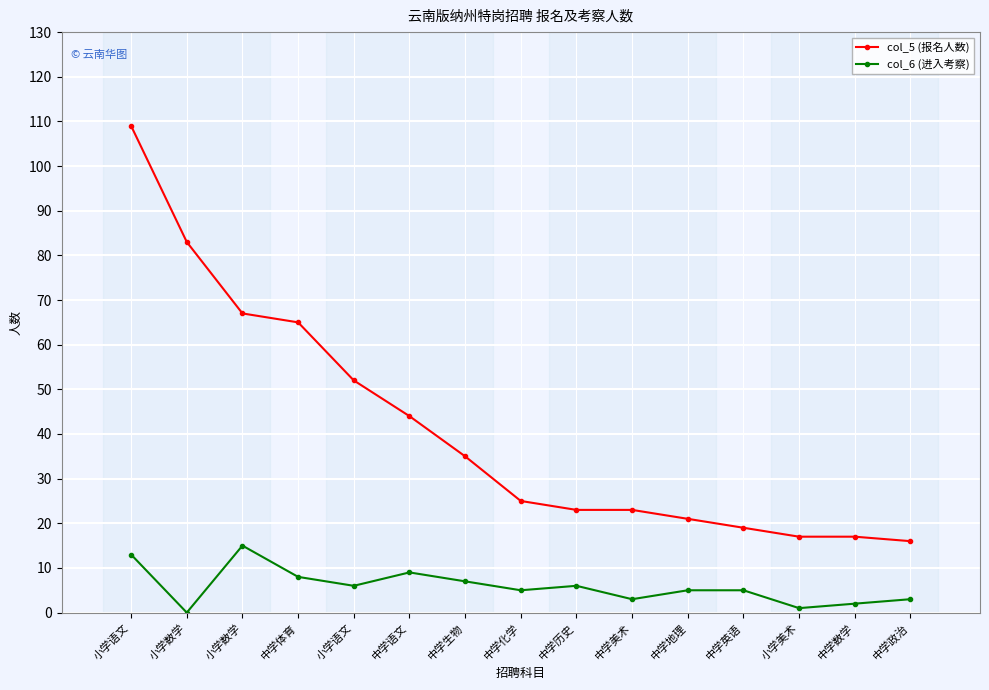

At which label is col_5 (报名人数) closest to 62?

中学体育